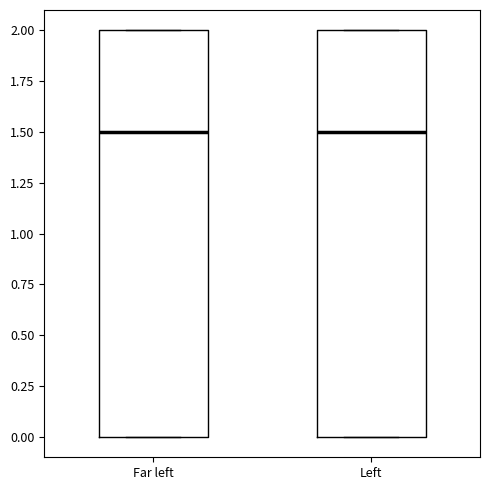

Where is the lower edge of the box for Left on the y-axis? The values are not printed on the chart, so give them approximately, as read against the axis.

0.0